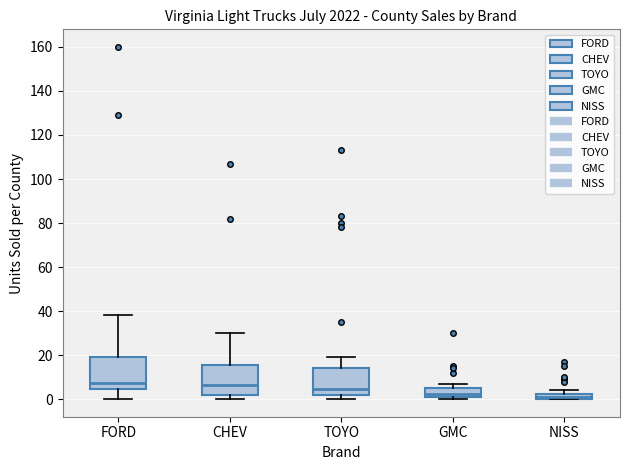

Where is the upper edge of the box for GMC on the y-axis? The values are not printed on the chart, so give them approximately, as read against the axis.

6